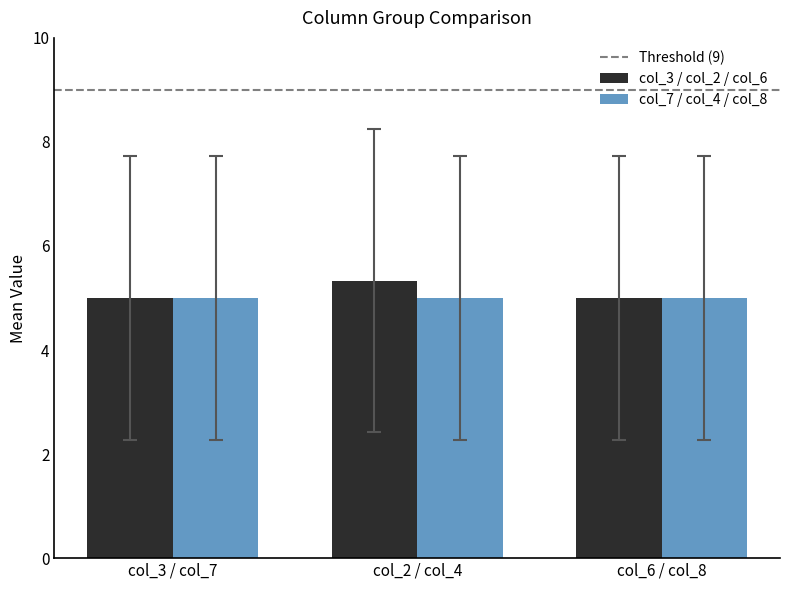

Reading right to left, transcribe all the data shown in this chart.

col_3 / col_2 / col_6: col_6 / col_8=5.0	col_2 / col_4=5.3	col_3 / col_7=5.0
col_7 / col_4 / col_8: col_6 / col_8=5.0	col_2 / col_4=5.0	col_3 / col_7=5.0